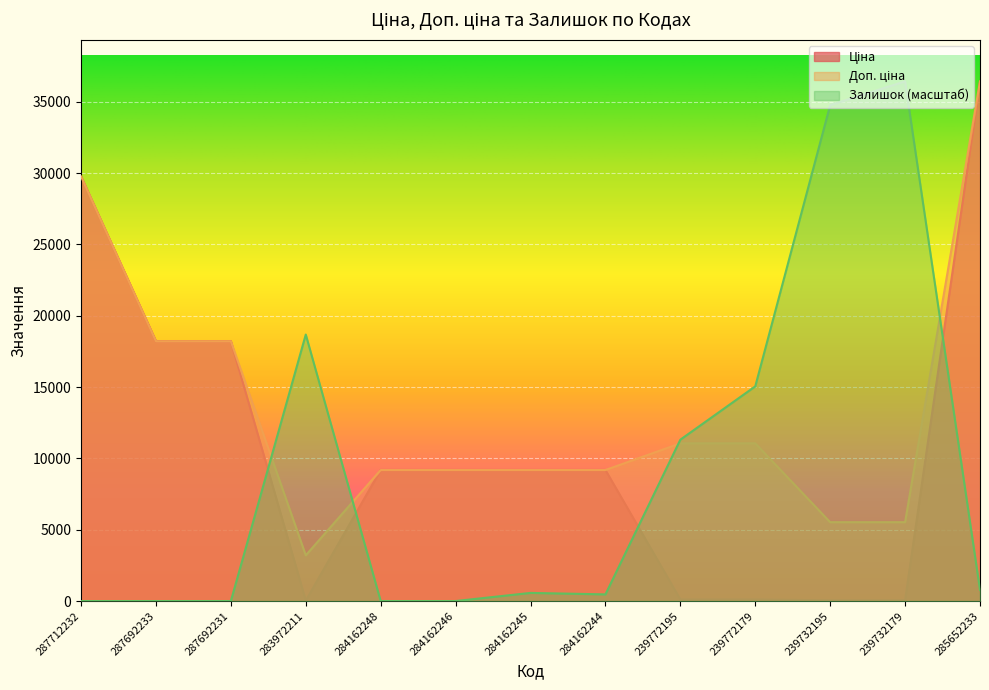

Is it true that Залишок equals 161.5 at 284162244?

False